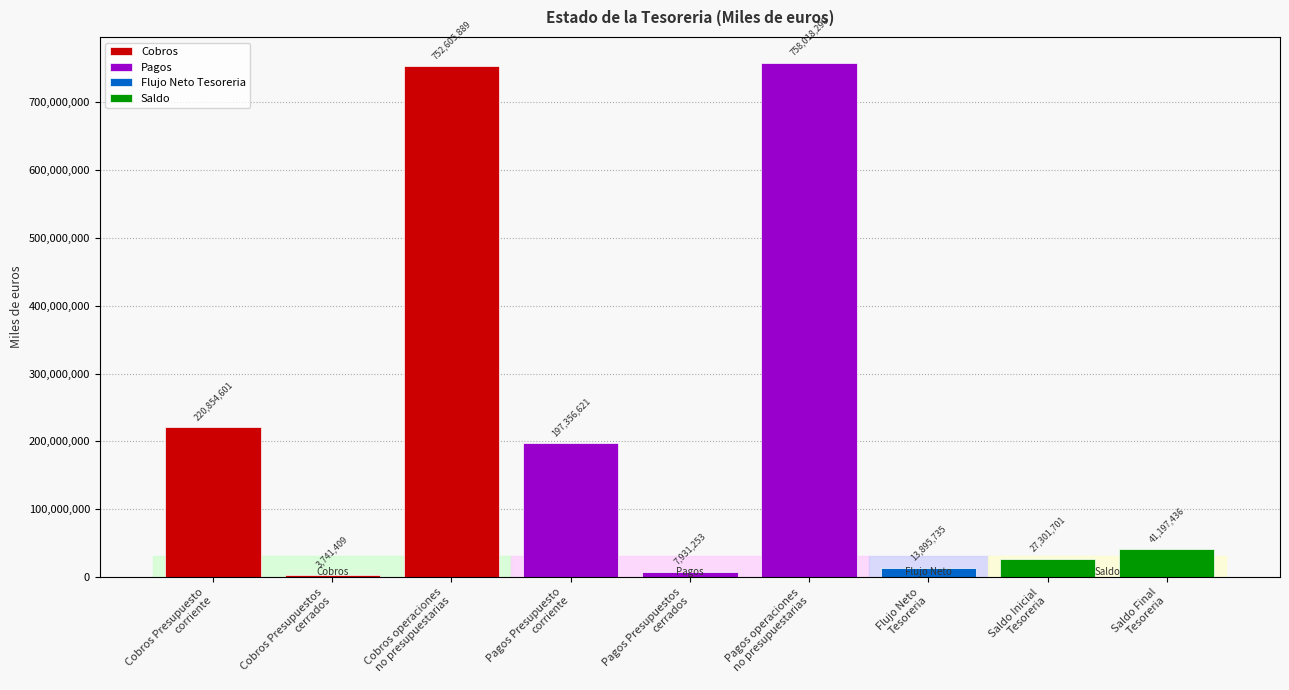

What is the label of the 9th bar from the left?

Saldo Final
Tesoreria